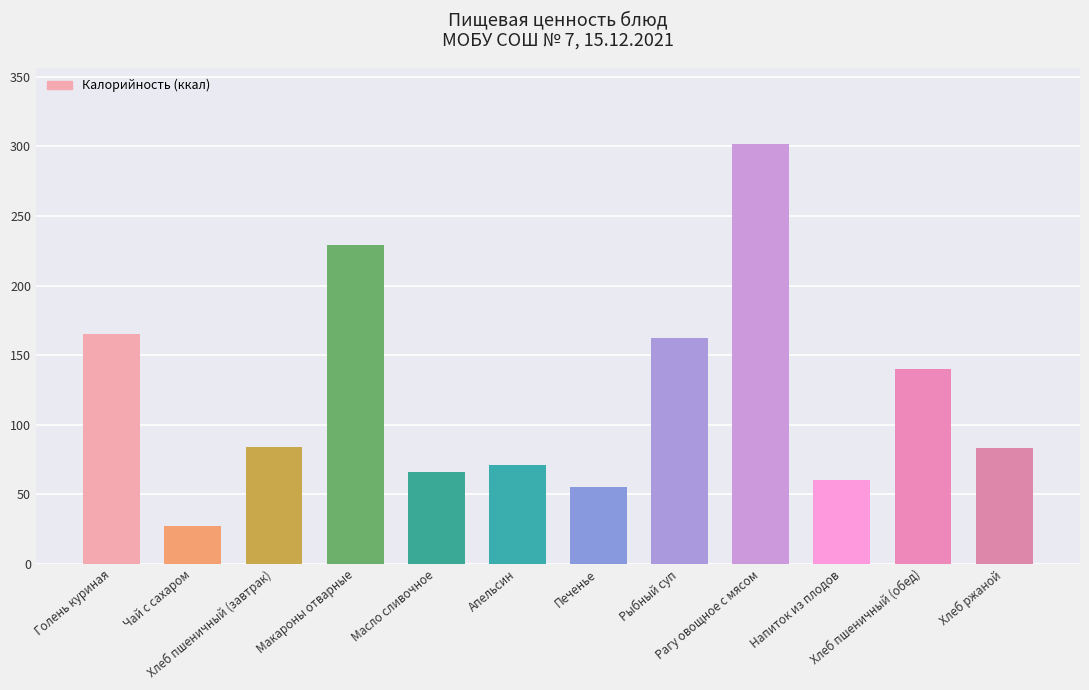

Between Напиток из плодов and Голень куриная, which is larger?

Голень куриная